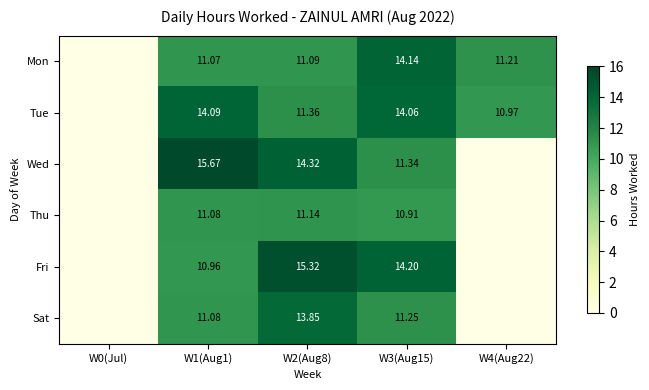

Between W2(Aug8) and W3(Aug15), which series saw the biggest shift?

Mon